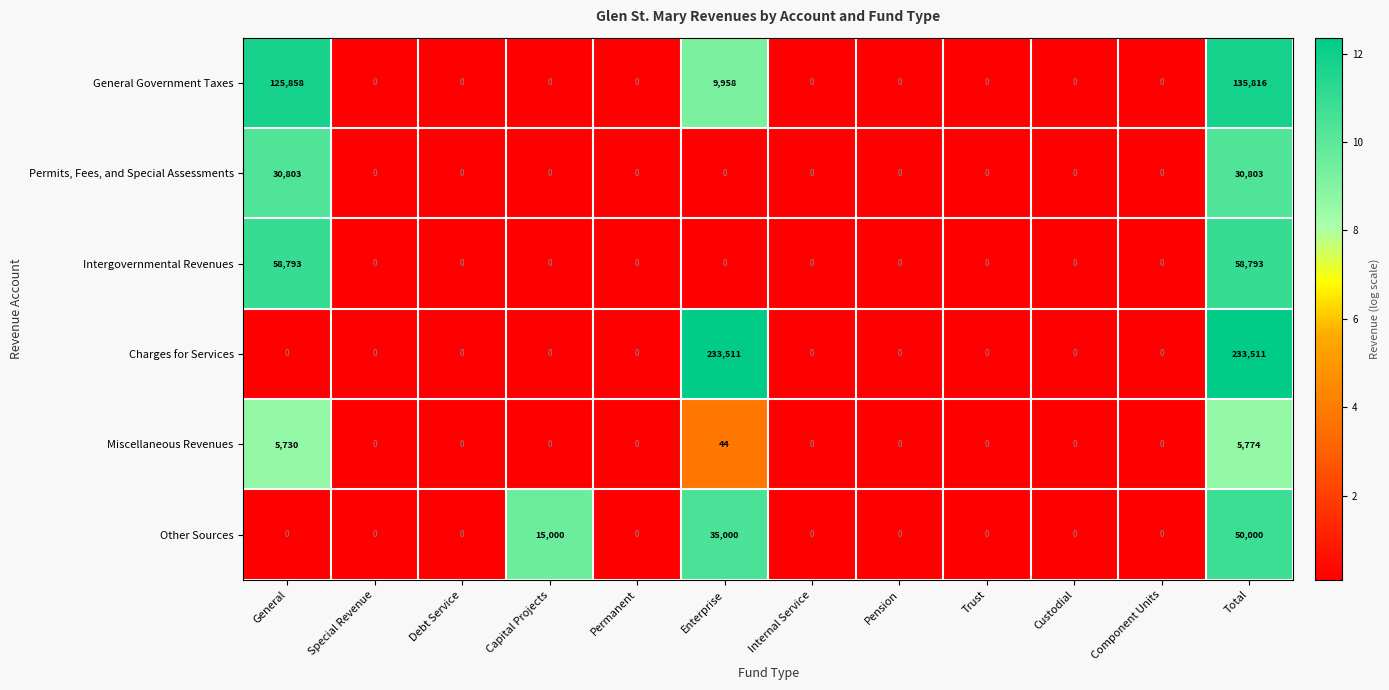

Count the number of categories in the chart.

12